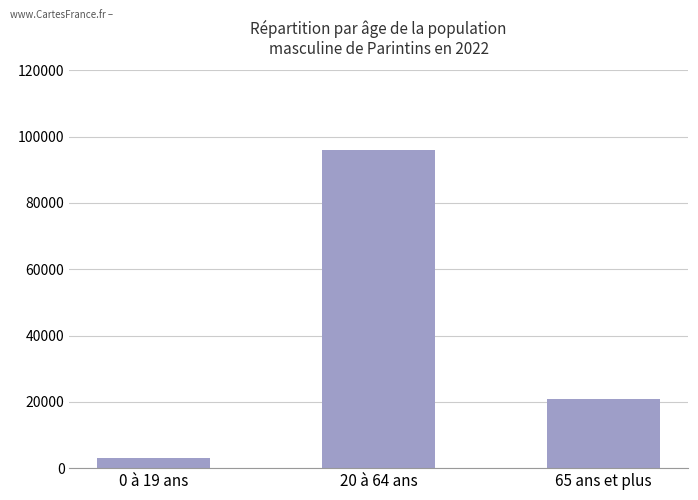

The chart shows a value of 96000 at 20 à 64 ans. True or false?

True